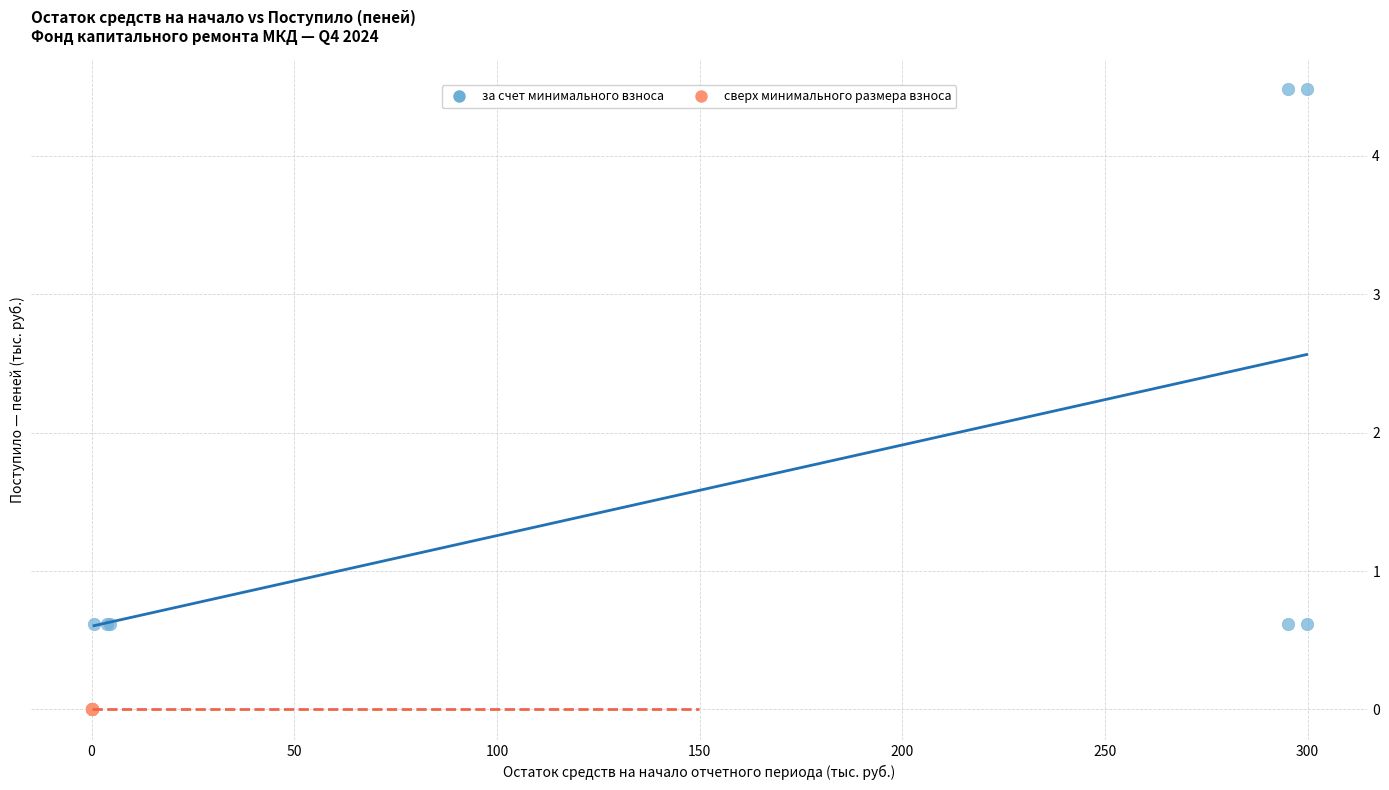

Which series contains the highest Y value?

за счет минимального взноса